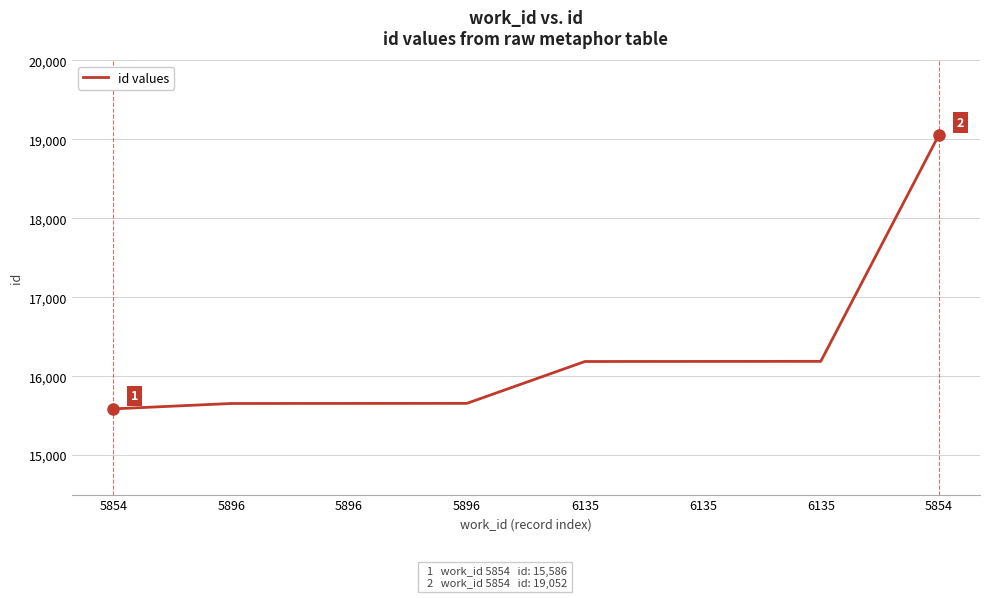

What is the value of the 3rd point from the left?

15654